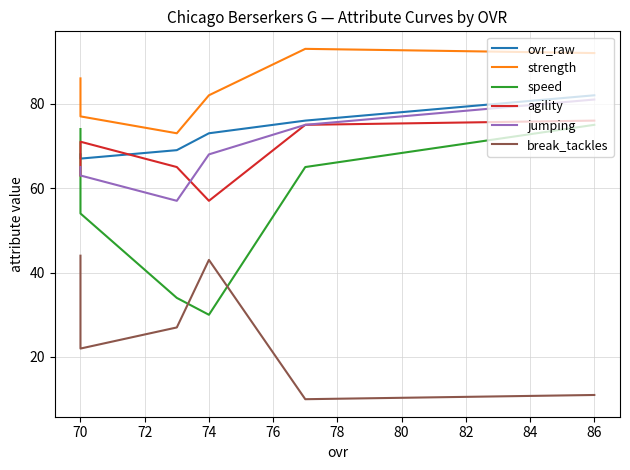

How many lines are shown in the chart?

6